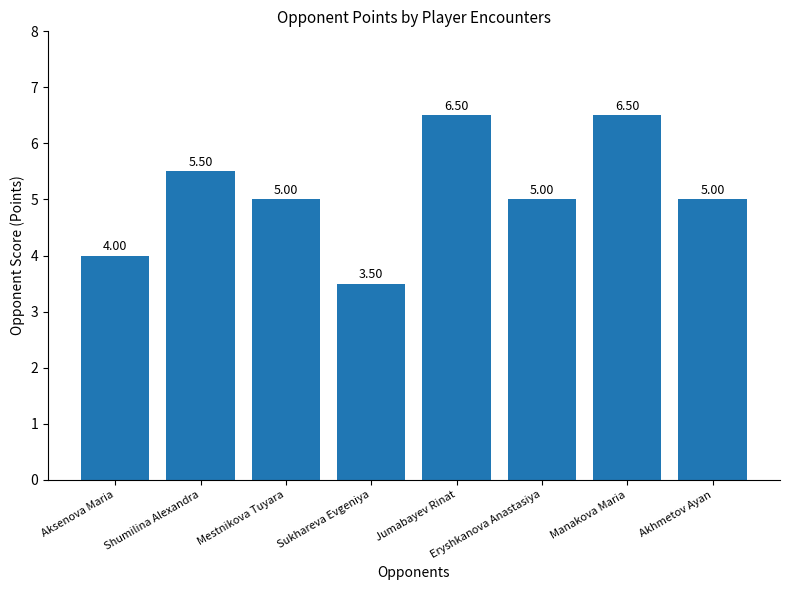

Between Akhmetov Ayan and Jumabayev Rinat, which is larger?

Jumabayev Rinat